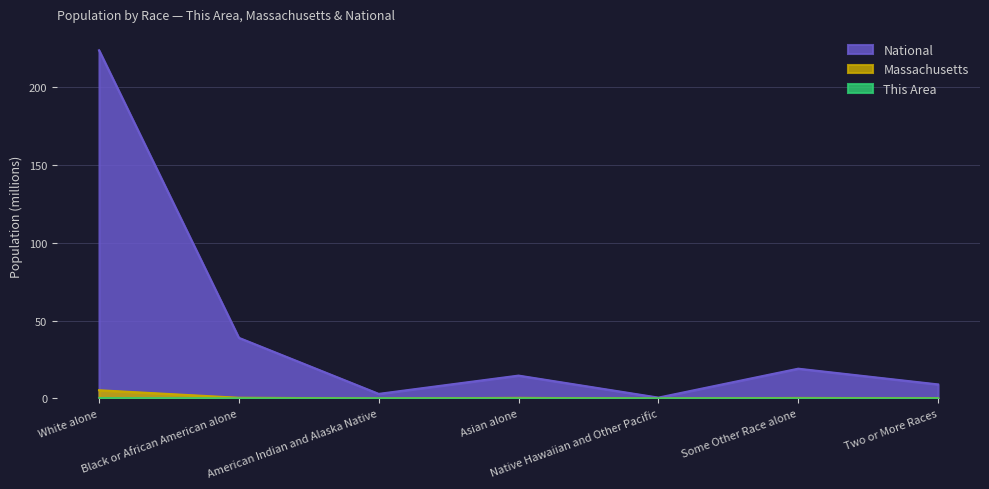

What are all the series names shown in the legend?

This Area, Massachusetts, National